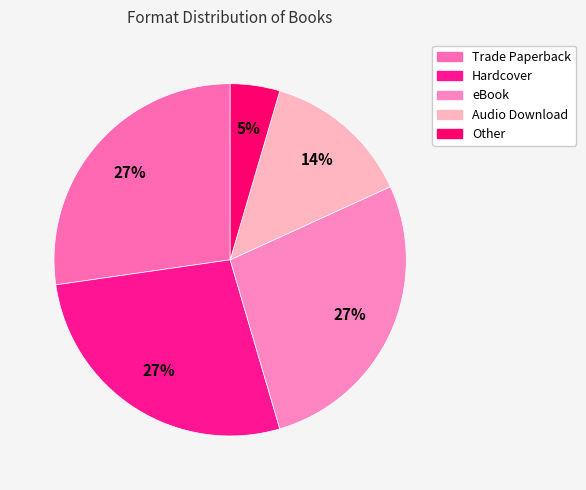

To the nearest percent, what portion does Other represent?

5%